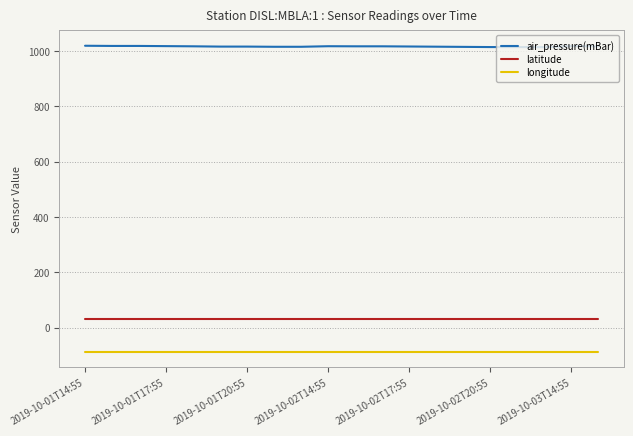

What is the greatest value displayed?

1018.6